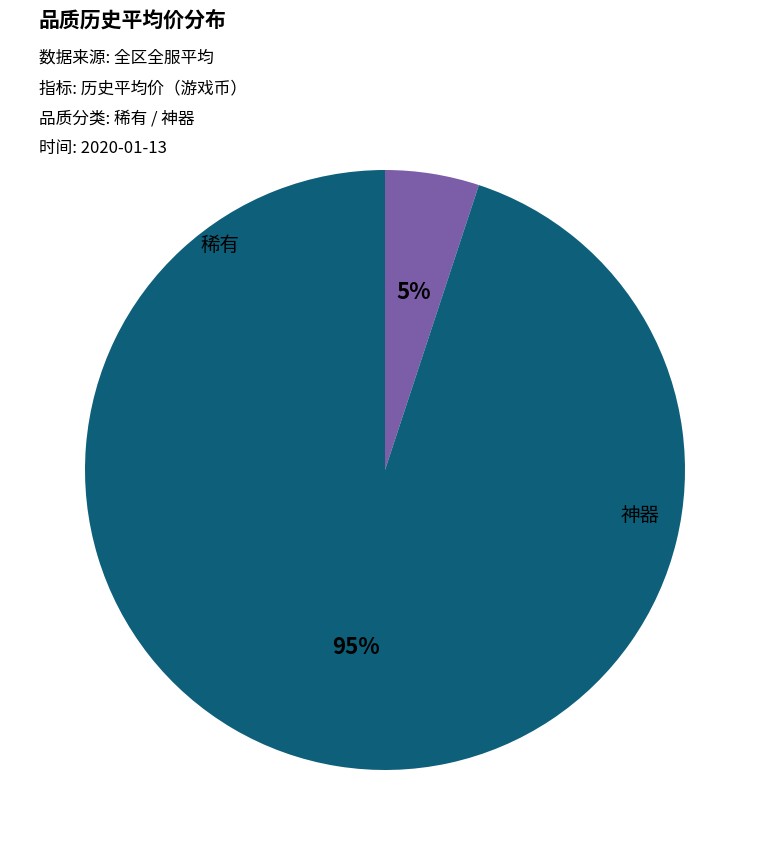

Is there any slice that represents more than half of the pie?

Yes